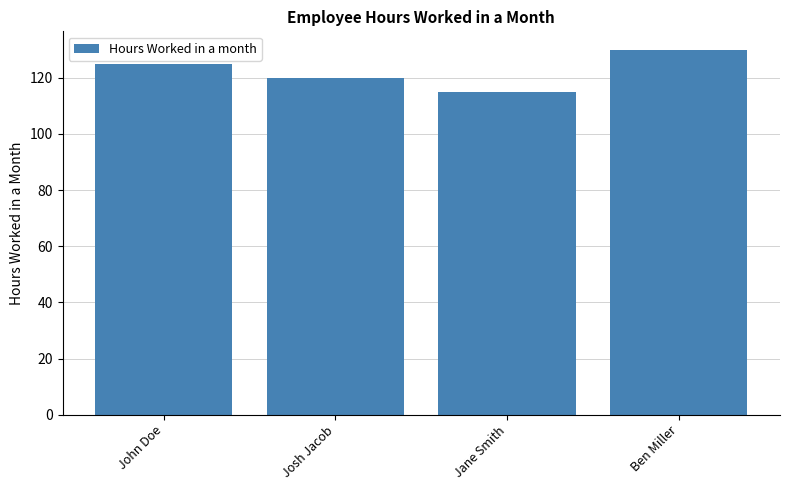

Does the chart contain stacked bars?

No